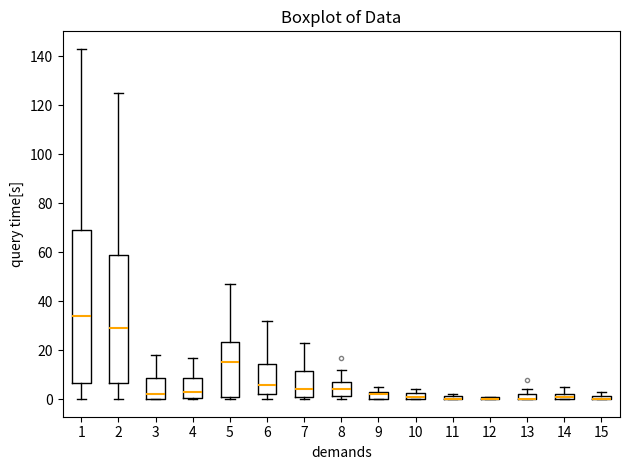

Where is the upper edge of the box at x = 12 on the y-axis? The values are not printed on the chart, so give them approximately, as read against the axis.

2